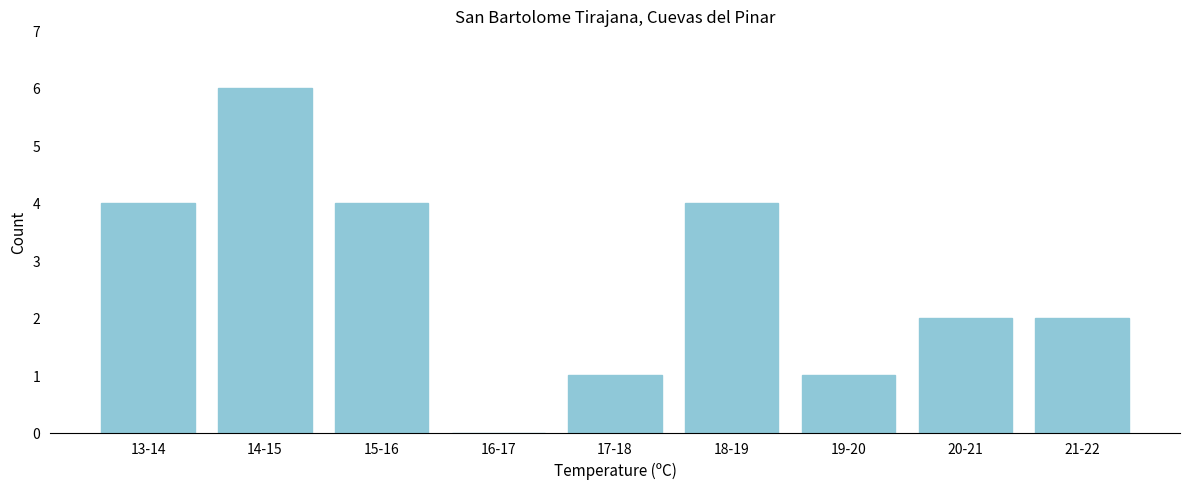

What is the ratio of the value at 21-22 to the value at 18-19?

0.5